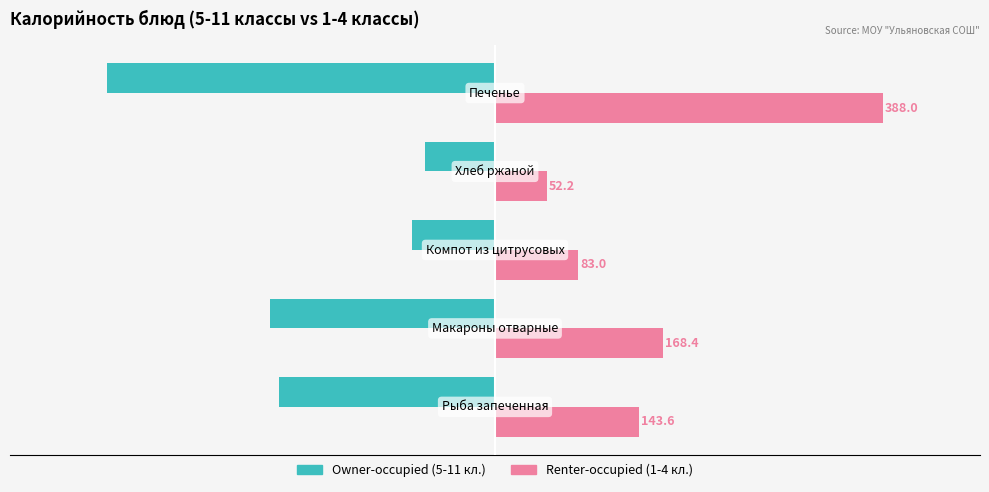

What is the smallest value displayed?

-388.0